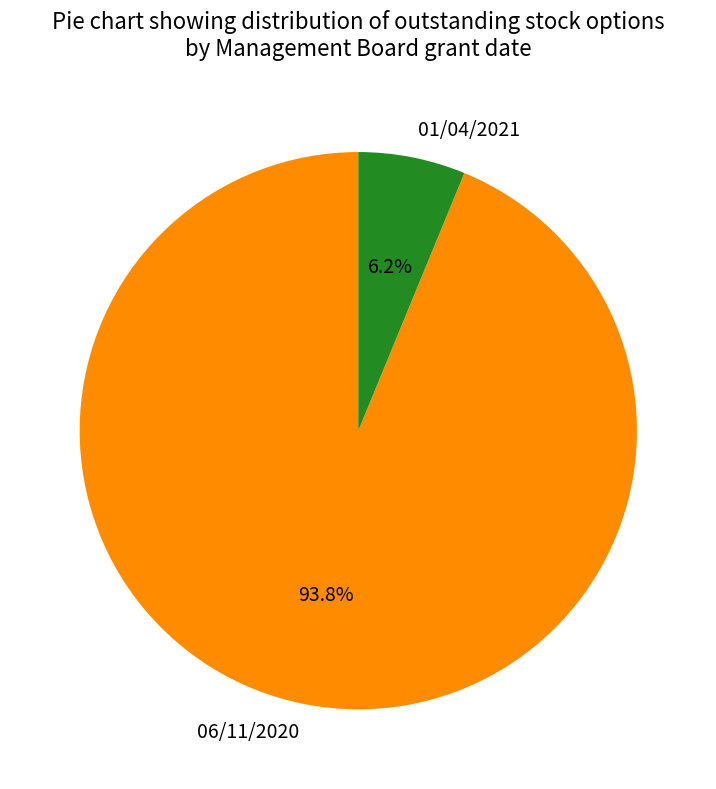

The 06/11/2020 slice represents 85% of the pie. True or false?

False